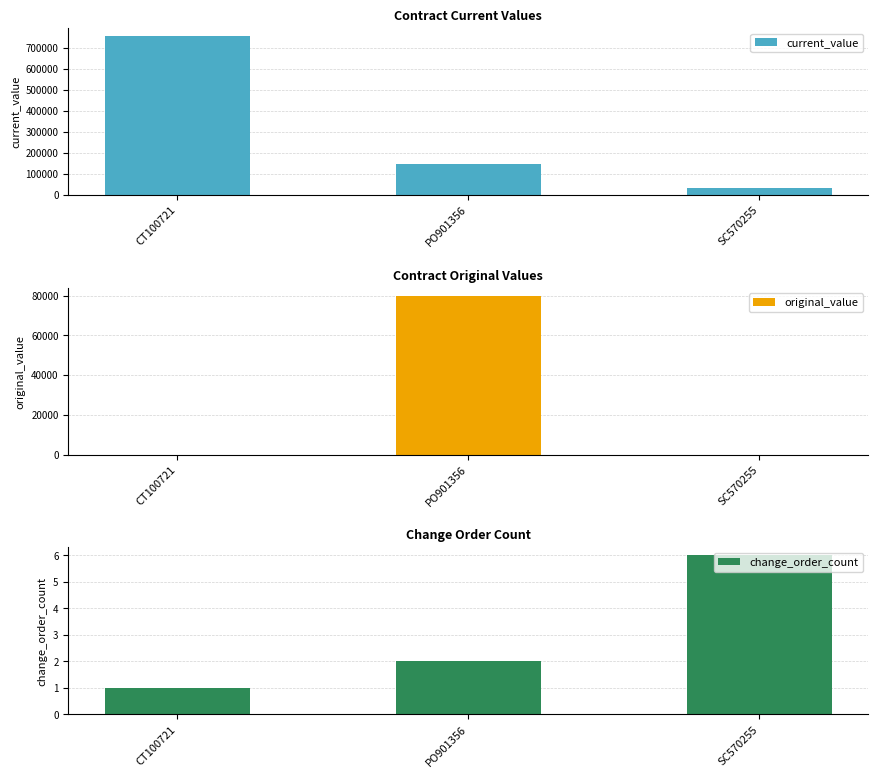

Reading right to left, list all the values displayed in this chart.

current_value: SC570255=34622.3	PO901356=148000.0	CT100721=756675.0
original_value: SC570255=0.0	PO901356=80000.0	CT100721=0.0
change_order_count: SC570255=6.0	PO901356=2.0	CT100721=1.0